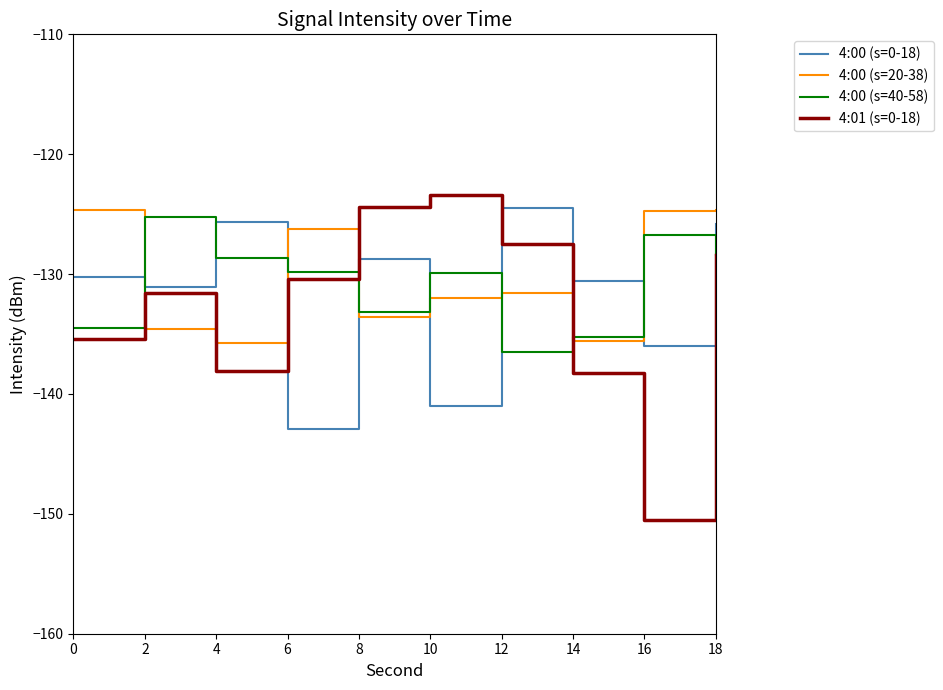

Between which two adjacent categories do 4:00 (s=40-58) and 4:01 (s=0-18) first intersect?

6 and 8